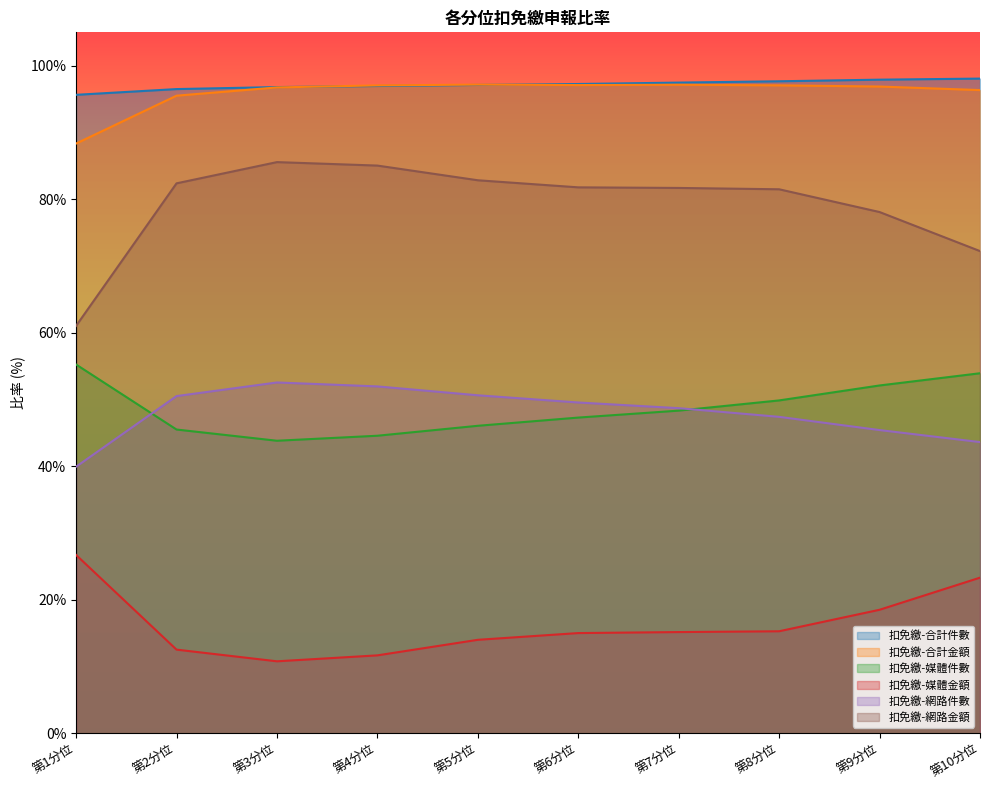

True or false: 扣免繳-網路件數 and 扣免繳-合計件數 intersect in this chart.

False